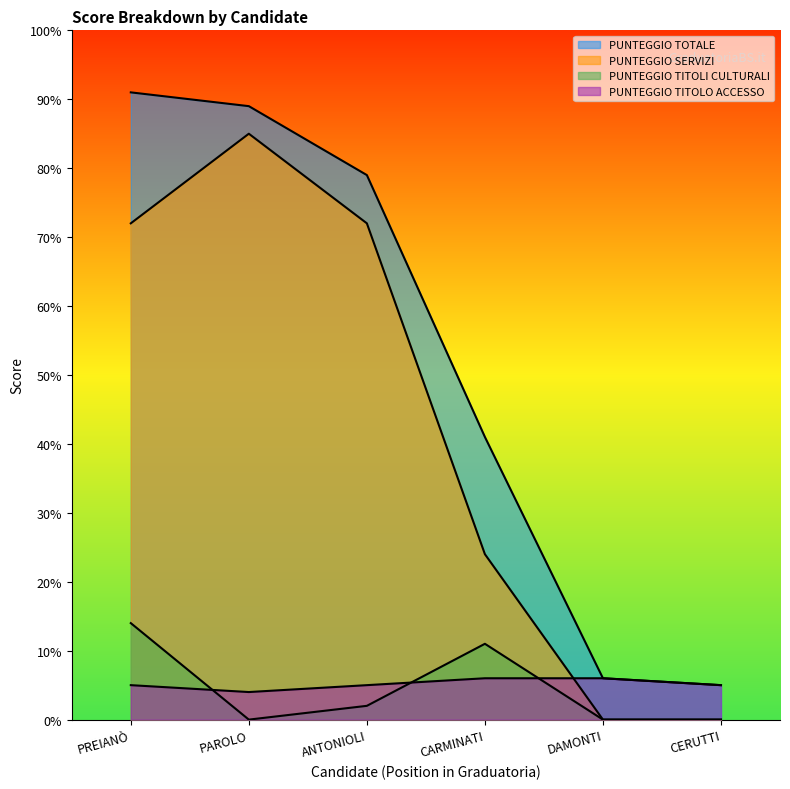

Count the PUNTEGGIO TITOLI CULTURALI values in the range 0 to 11.

5